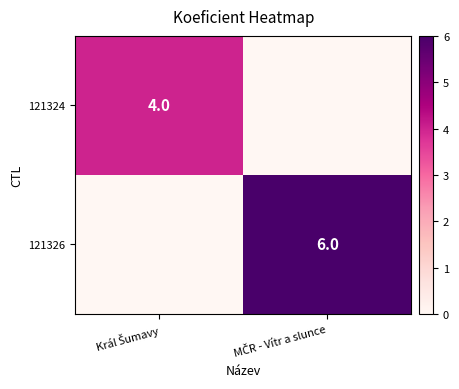

Which series changed the most between Král Šumavy and MČR - Vítr a slunce?

121326